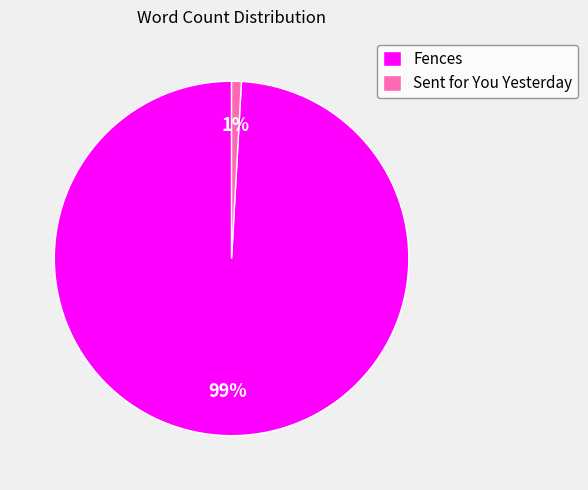

Is it true that Sent for You Yesterday is 1% of the pie?

True